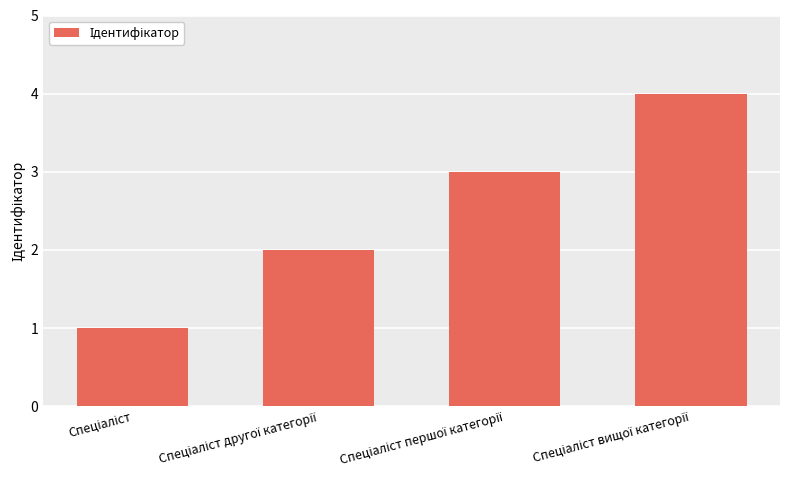

What is the greatest value displayed?

4